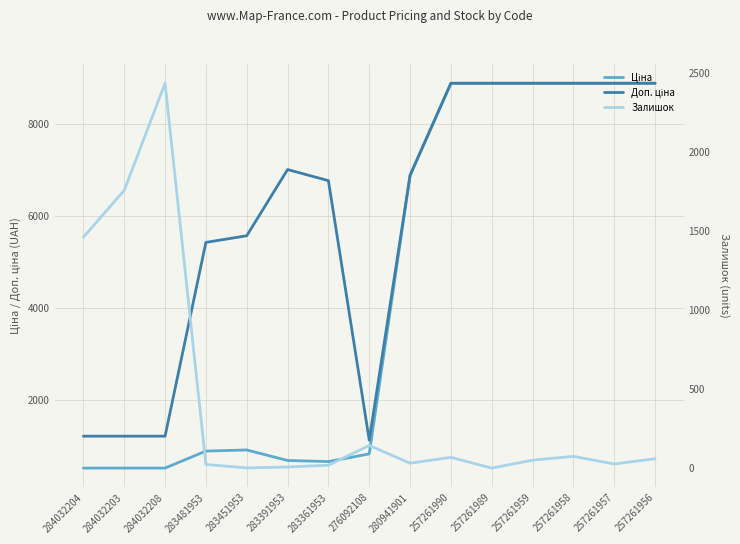

Rank the series by their average value, from highest to lowest.

Доп. ціна, Ціна, Залишок